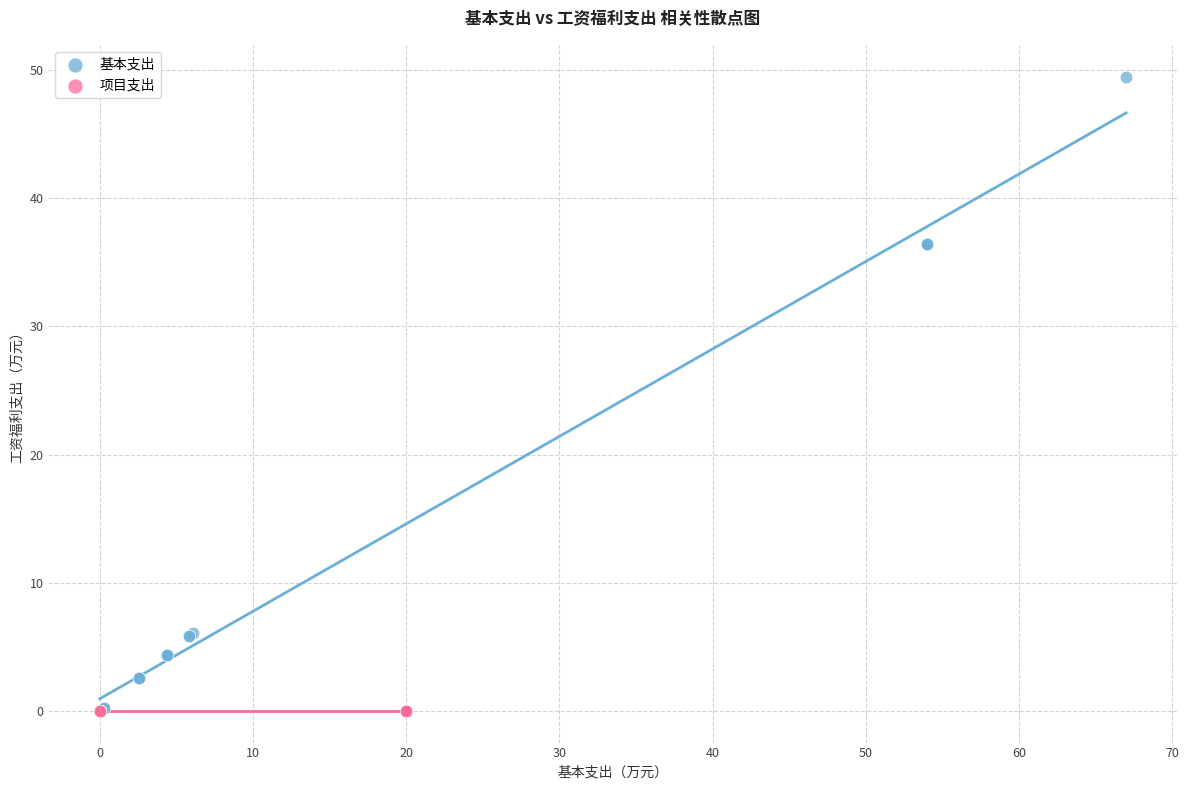

Which series reaches the maximum Y coordinate?

基本支出